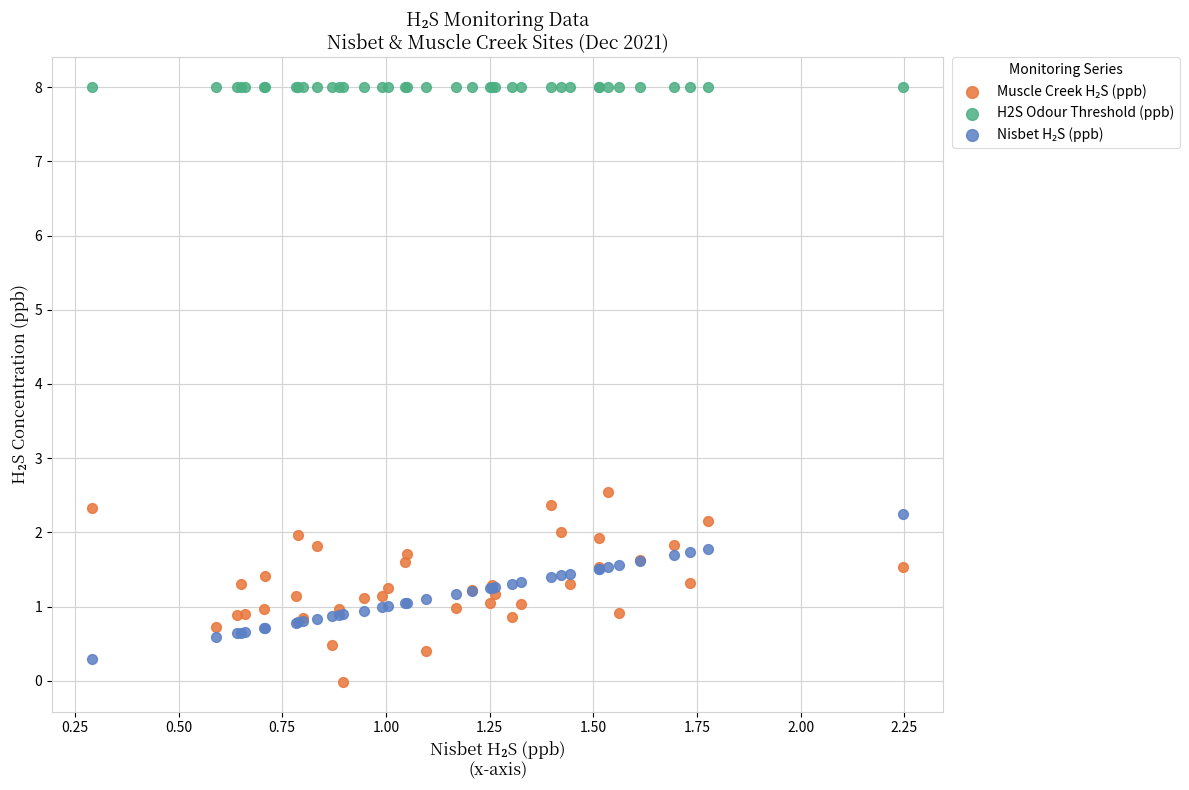

Which series contains the highest Y value?

H2S Odour Threshold (ppb)